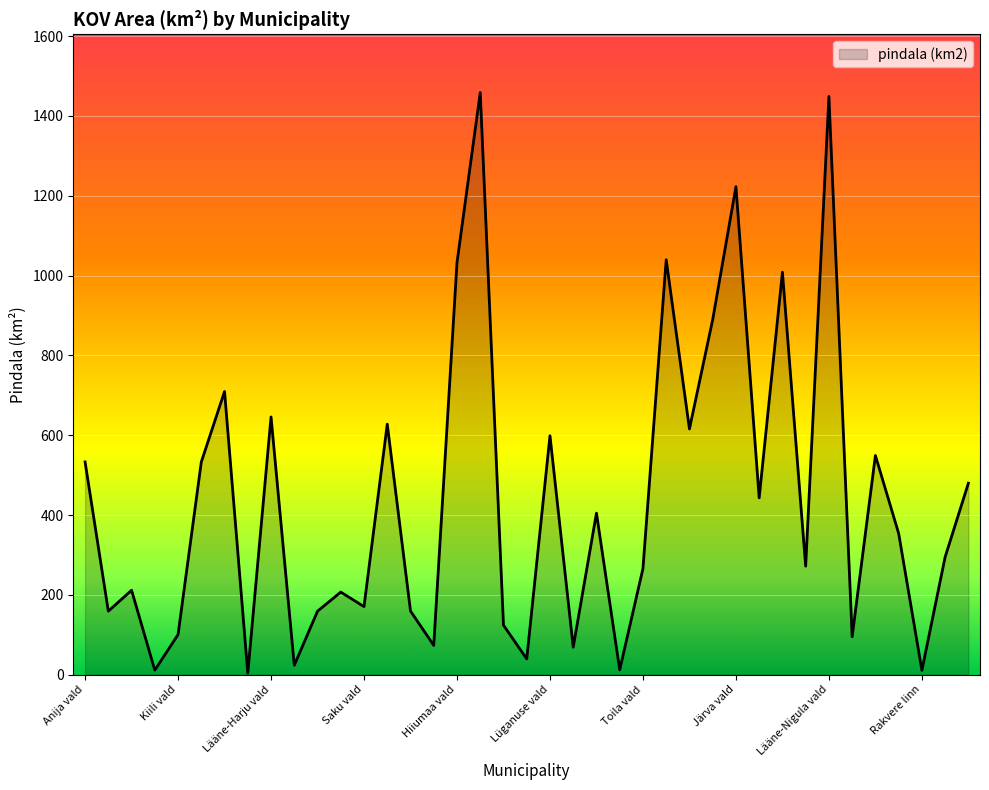

How many values exceed 294?

20